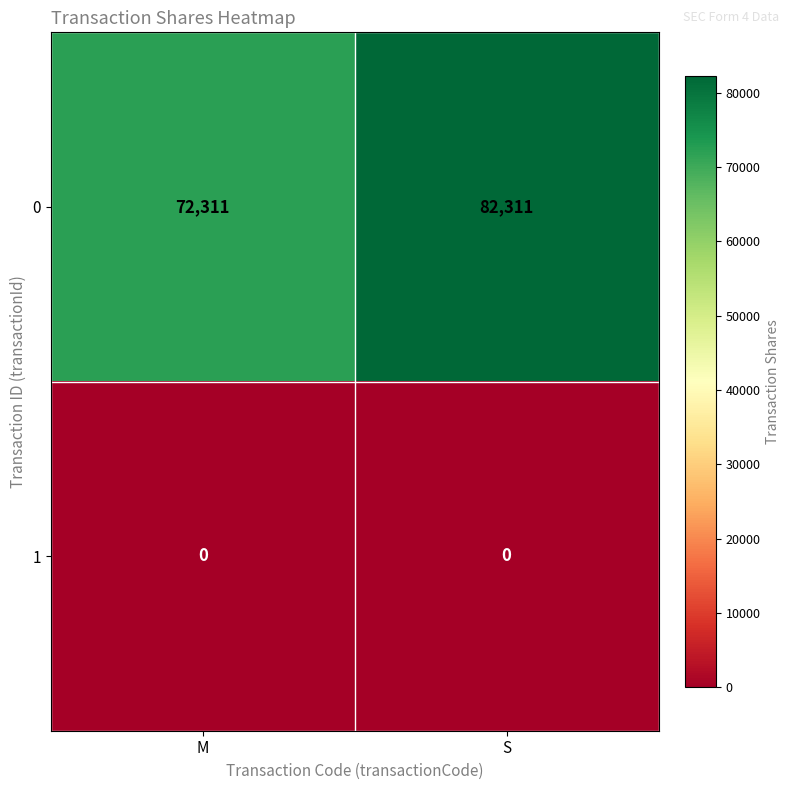

How many categories are shown in the chart?

2